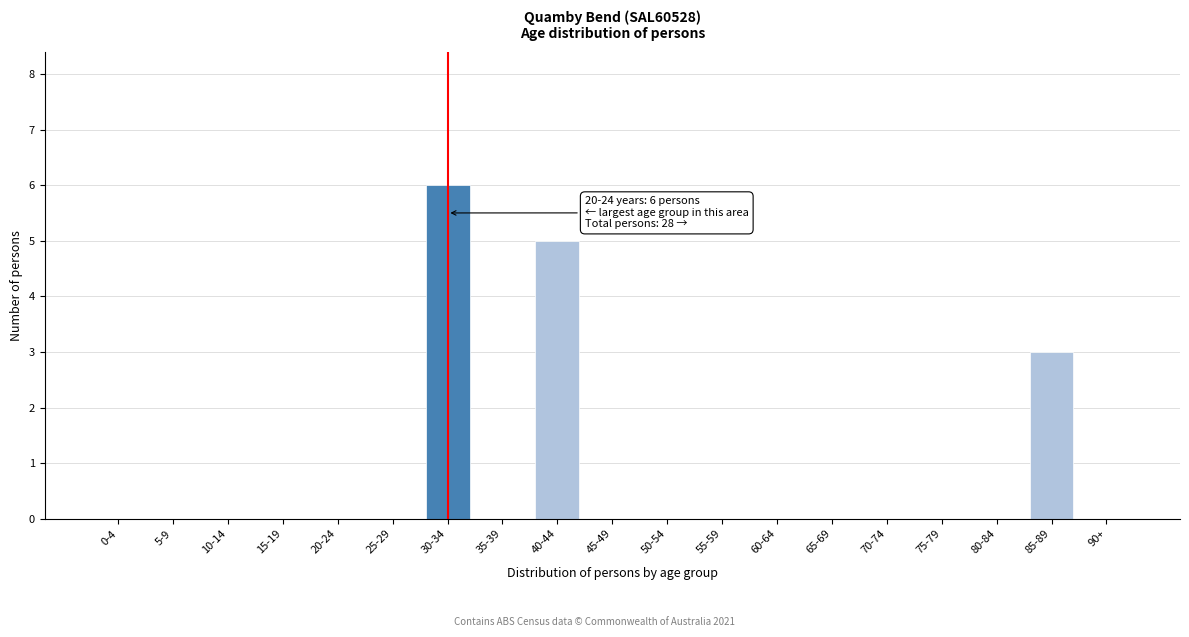

Reading left to right, transcribe all the data shown in this chart.

0-4=0	5-9=0	10-14=0	15-19=0	20-24=0	25-29=0	30-34=6	35-39=0	40-44=5	45-49=0	50-54=0	55-59=0	60-64=0	65-69=0	70-74=0	75-79=0	80-84=0	85-89=3	90+=0